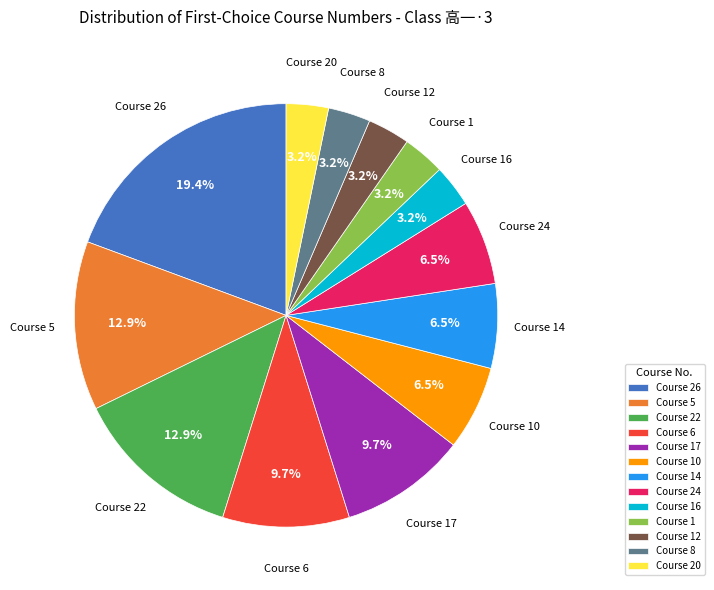

Which category has the biggest portion of the pie?

Course 26